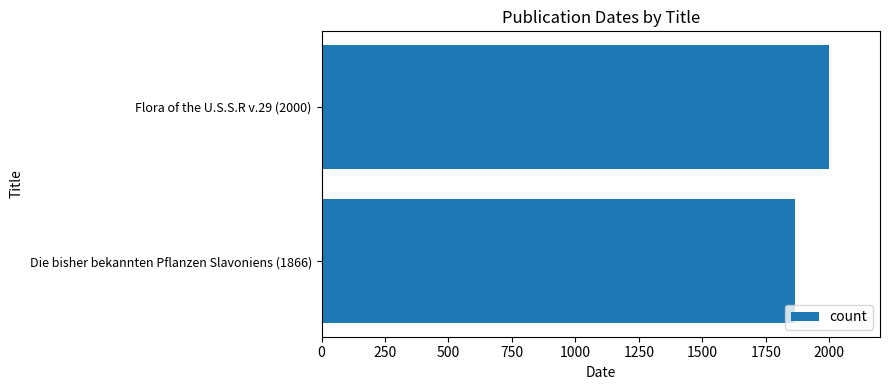

List the labels in order of value, smallest first.

Die bisher bekannten Pflanzen Slavoniens (1866), Flora of the U.S.S.R v.29 (2000)